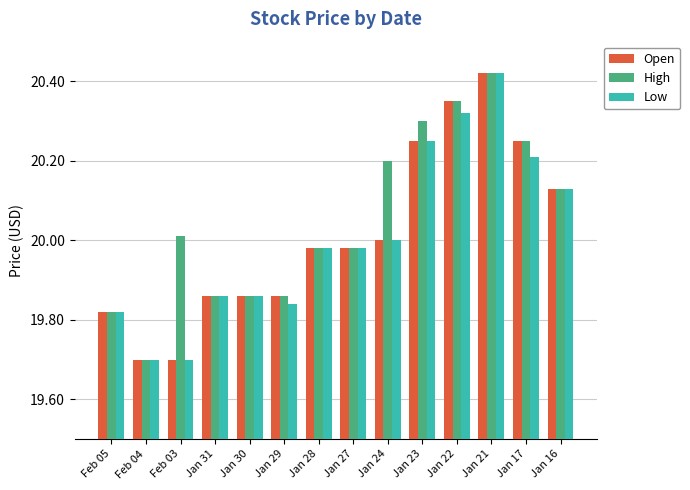

True or false: Open has a value of 29.6 at Feb 04.

False